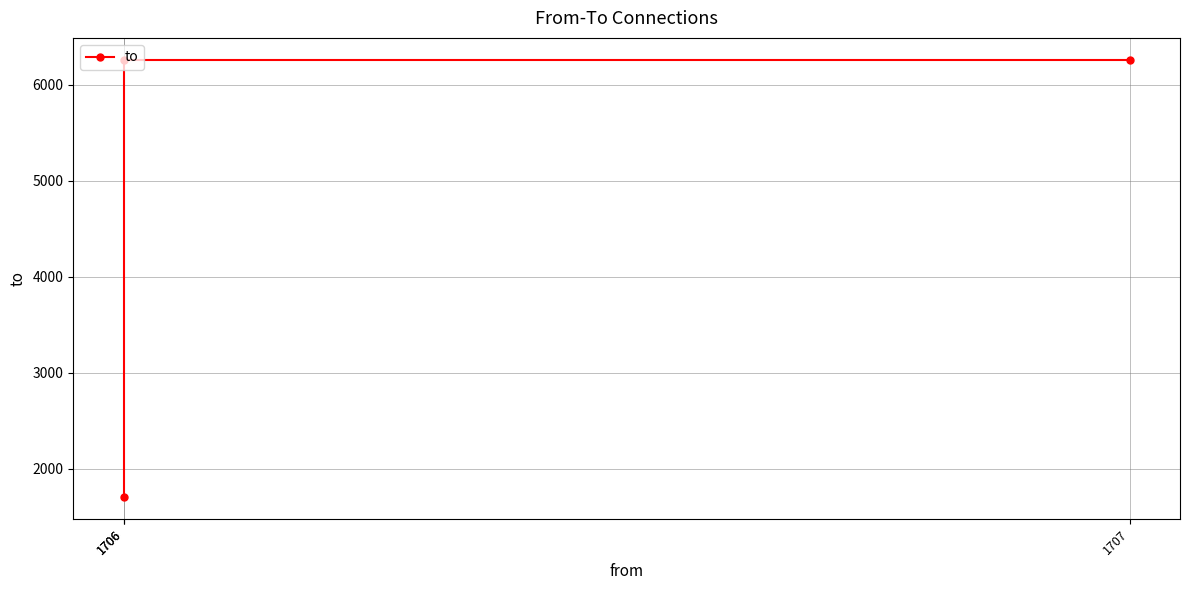

What is the smallest value displayed?

1707